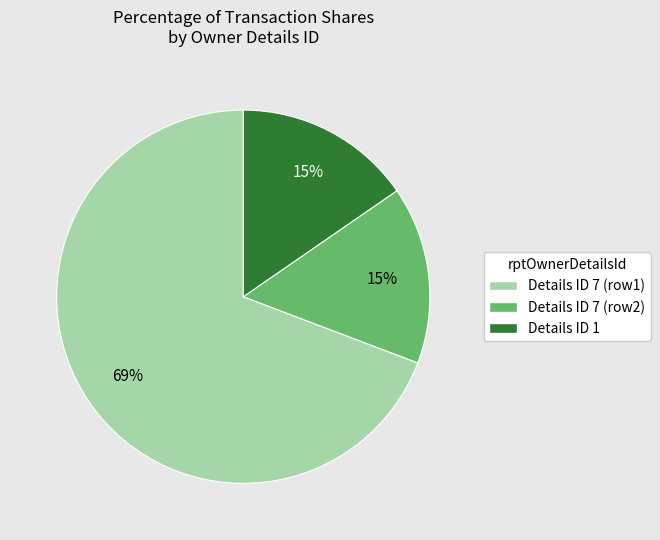

Does any single category account for the majority?

Yes